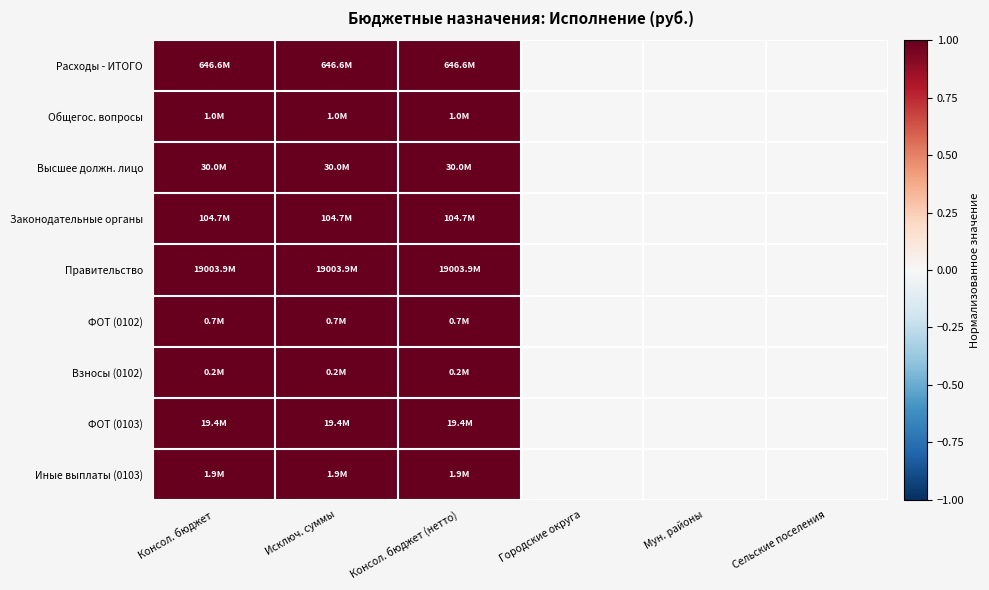

At how many categories does at least one series exceed 0?

3